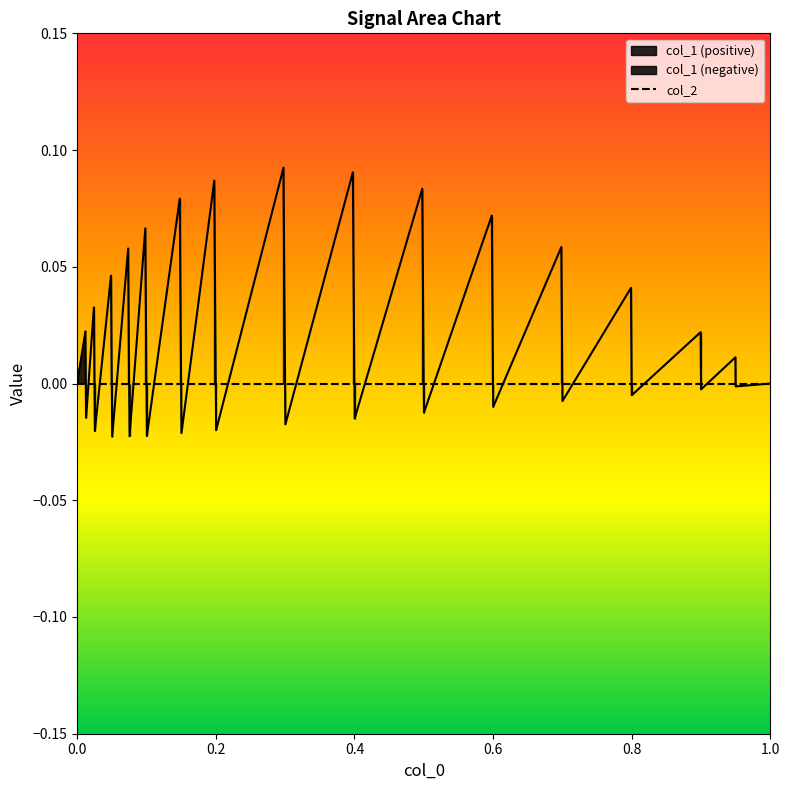

Reading right to left, extract all data points from this chart.

0.0	-0.0	0.0	-0.0	0.0	-0.0	0.0	-0.0	0.1	-0.0	0.1	-0.0	0.1	-0.0	0.1	-0.0	0.1	-0.0	0.1	-0.0	0.1	-0.0	0.1	-0.0	0.1	-0.0	0.0	-0.0	0.0	-0.0	0.0	0.0